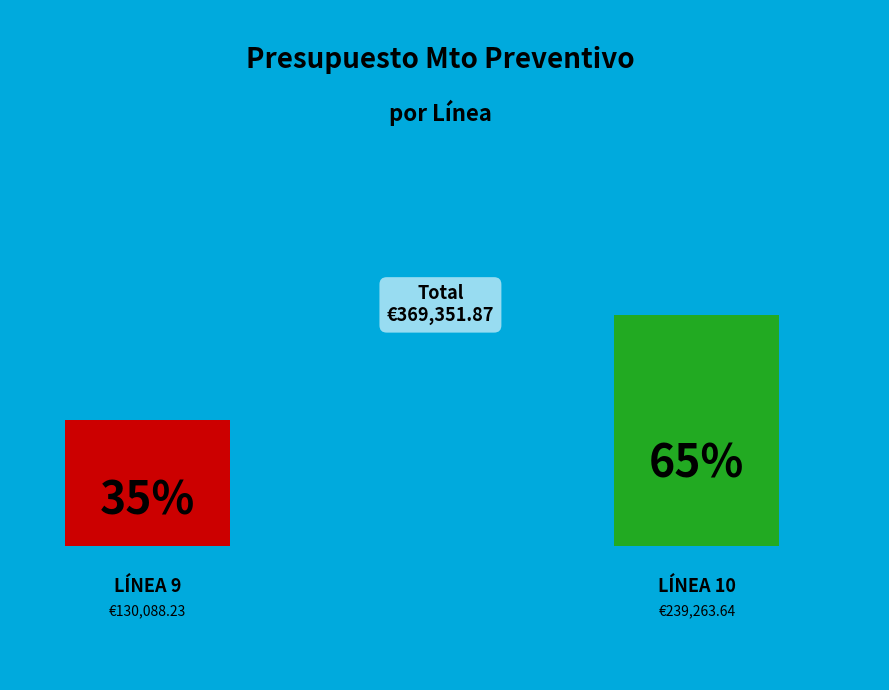

Does any single category account for the majority?

Yes